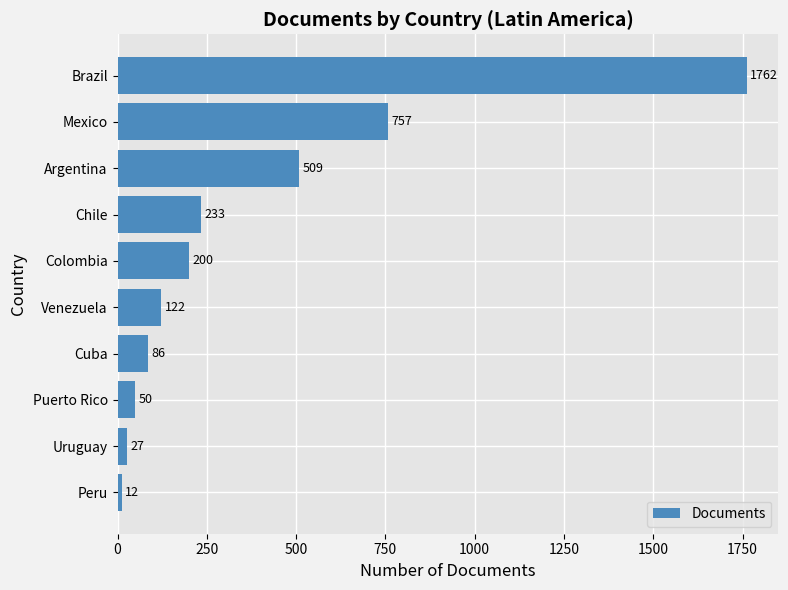

Rank the categories by value from lowest to highest.

Peru, Uruguay, Puerto Rico, Cuba, Venezuela, Colombia, Chile, Argentina, Mexico, Brazil